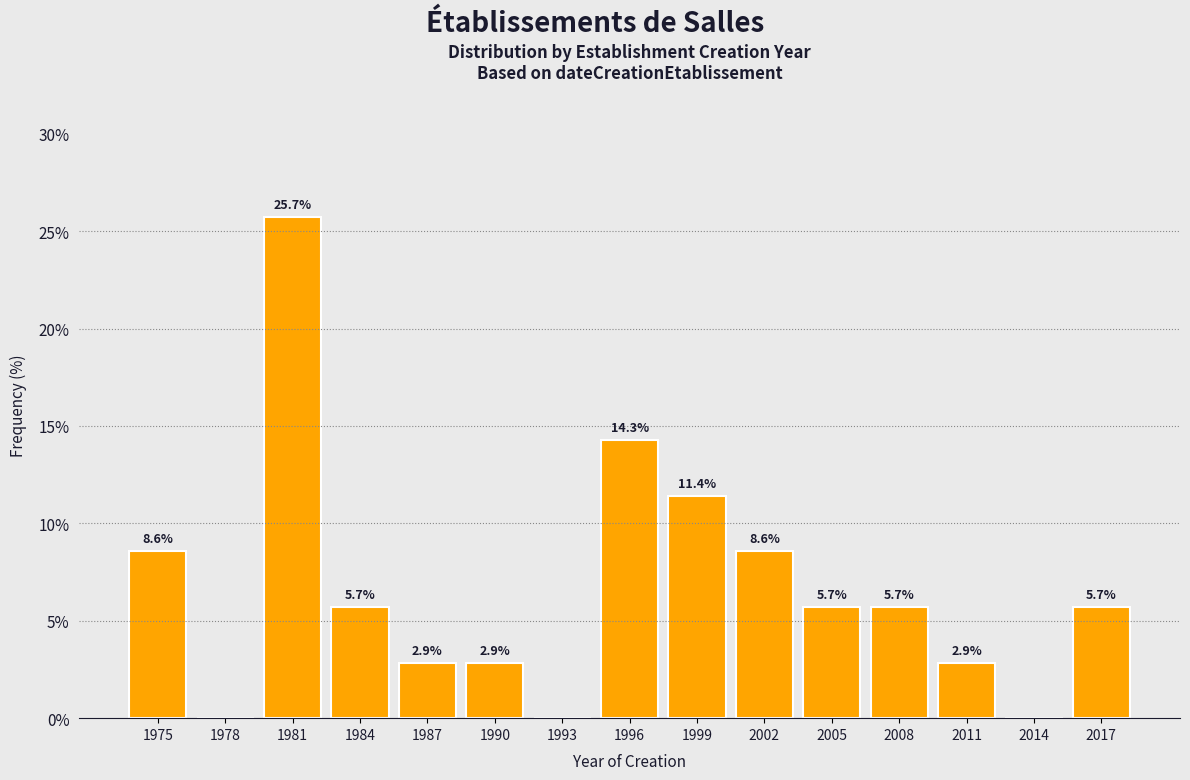

Reading left to right, extract all data points from this chart.

1975=8.6	1978=0.0	1981=25.7	1984=5.7	1987=2.9	1990=2.9	1993=0.0	1996=14.3	1999=11.4	2002=8.6	2005=5.7	2008=5.7	2011=2.9	2014=0.0	2017=5.7